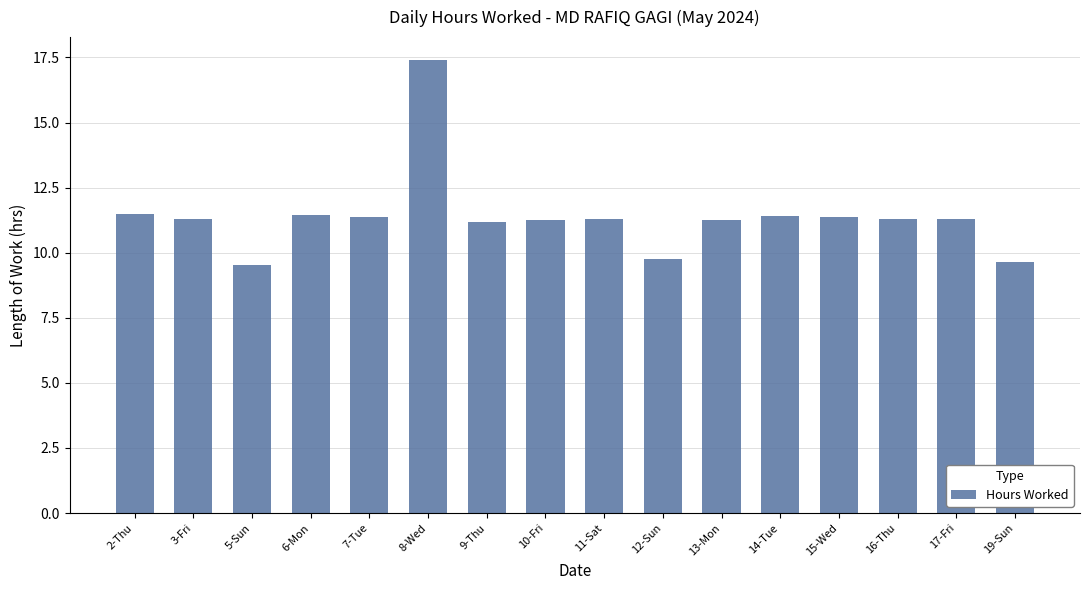

What position from the left is 7-Tue?

5